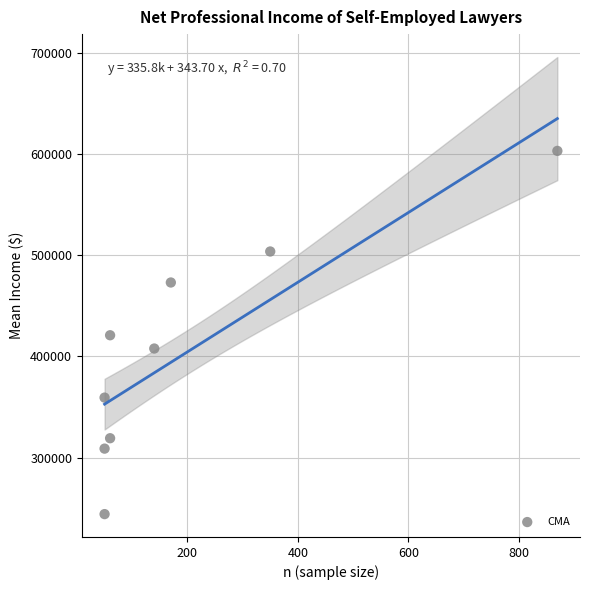

What is the range of X values (max minus min)?

820